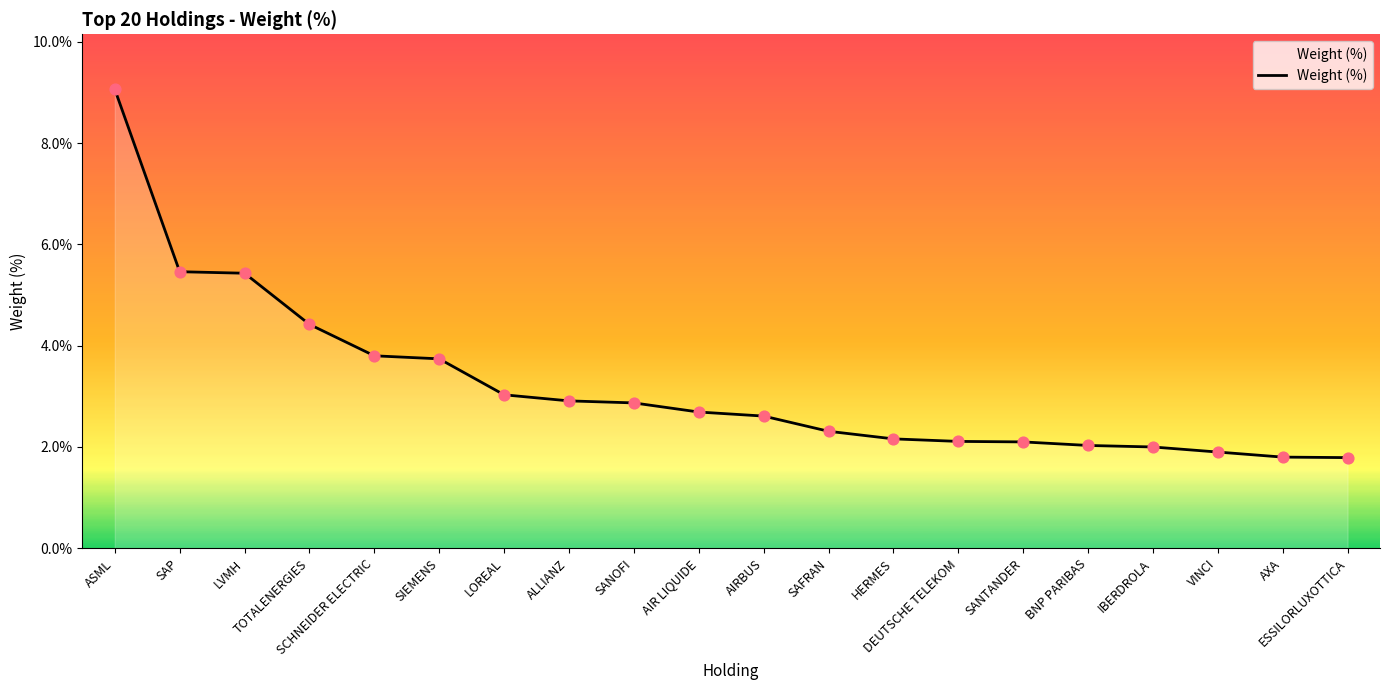

Which has a higher value, SIEMENS or DEUTSCHE TELEKOM?

SIEMENS